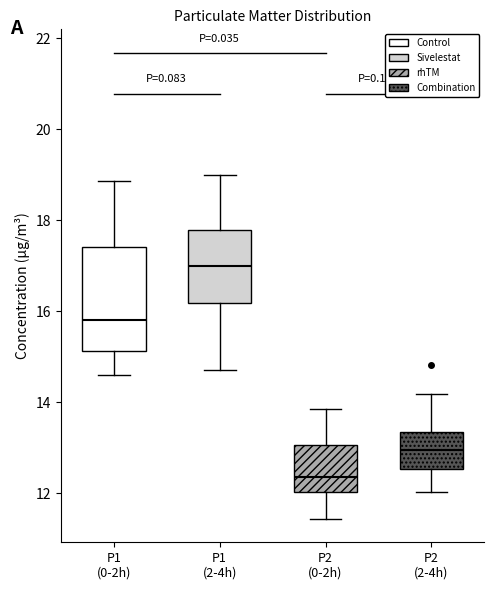

Which box is the tallest, from its lower edge to its upper edge?

P1 (0-2h)